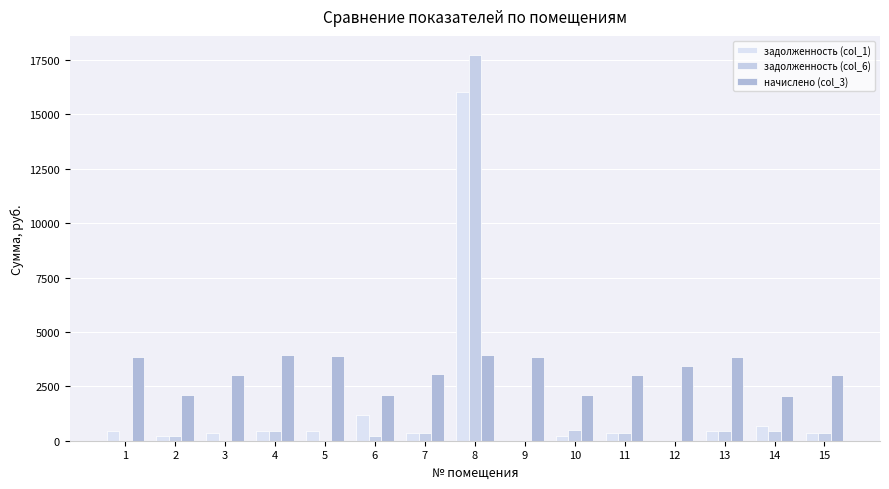

Which series has the widest spread of values?

задолженность (col_6)